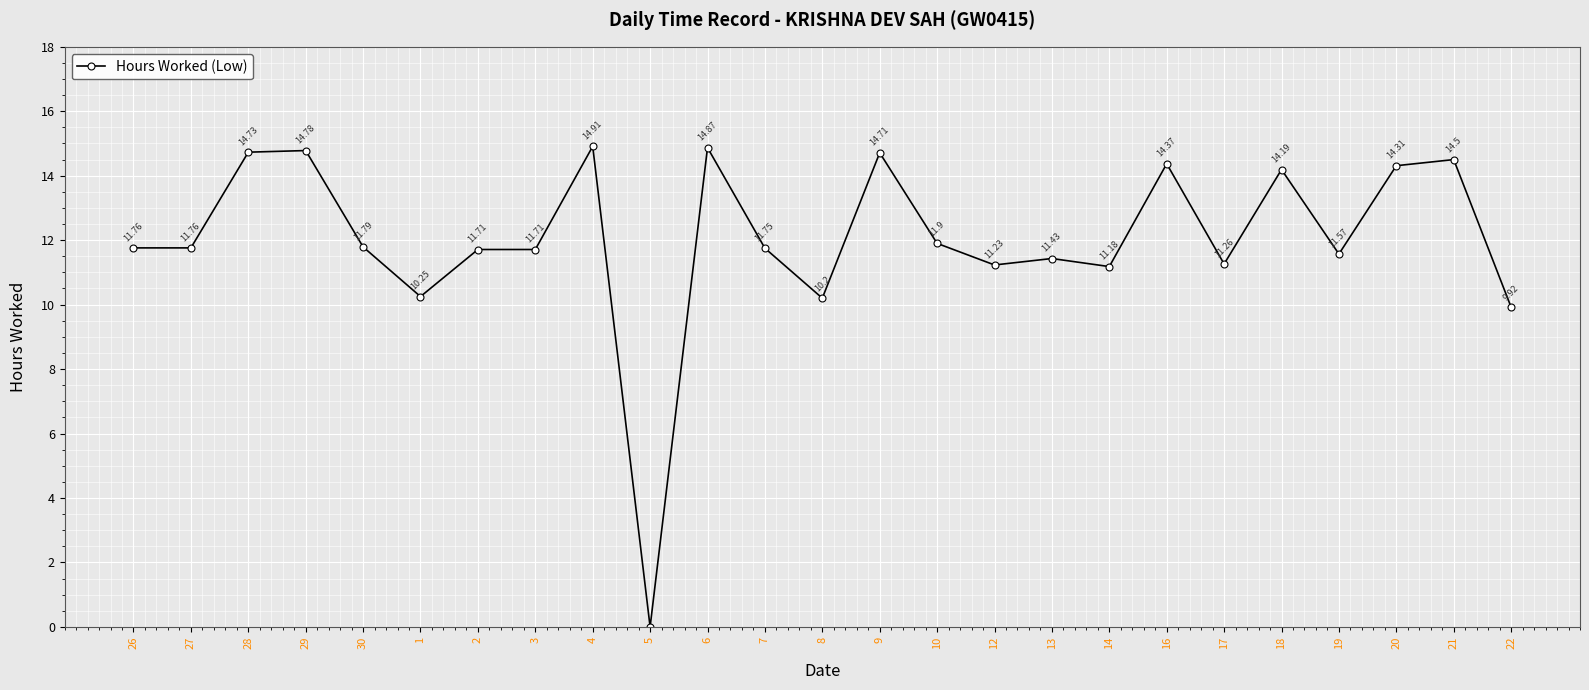

What is the change in value from 7 to 13?

-0.3